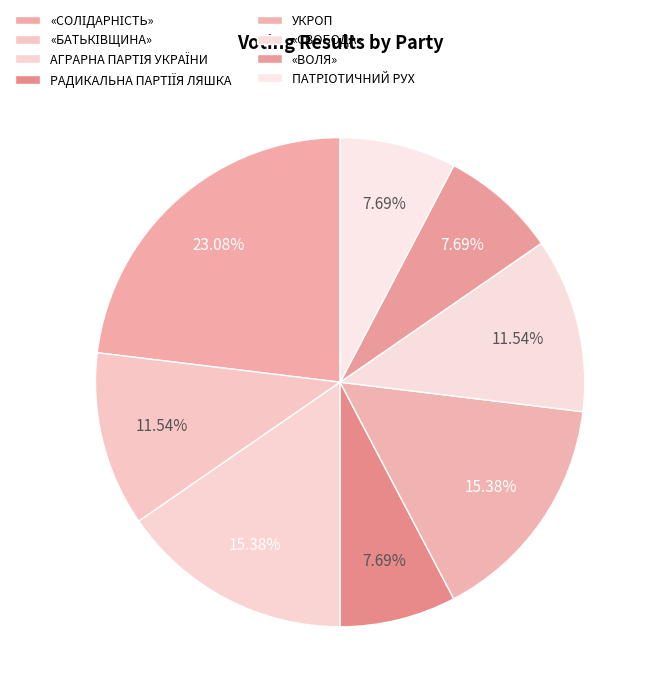

What is the total percentage of ПАТРІОТИЧНИЙ РУХ and «БАТЬКІВЩИНА»?

19.2%